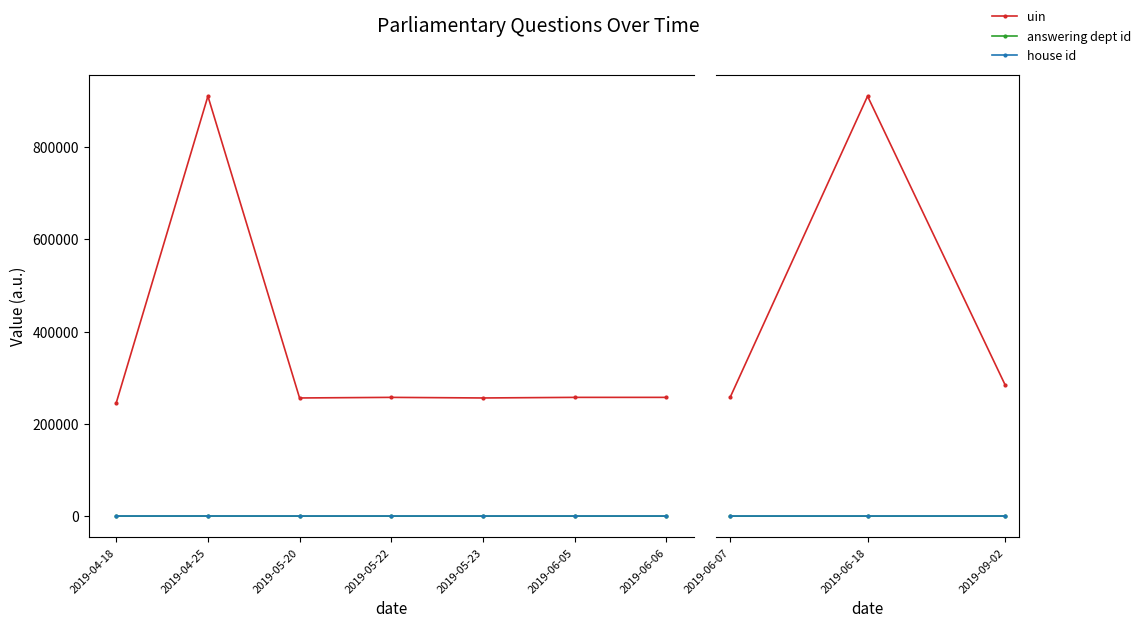

Is it true that answering dept id equals 9 at 2019-06-07?

False